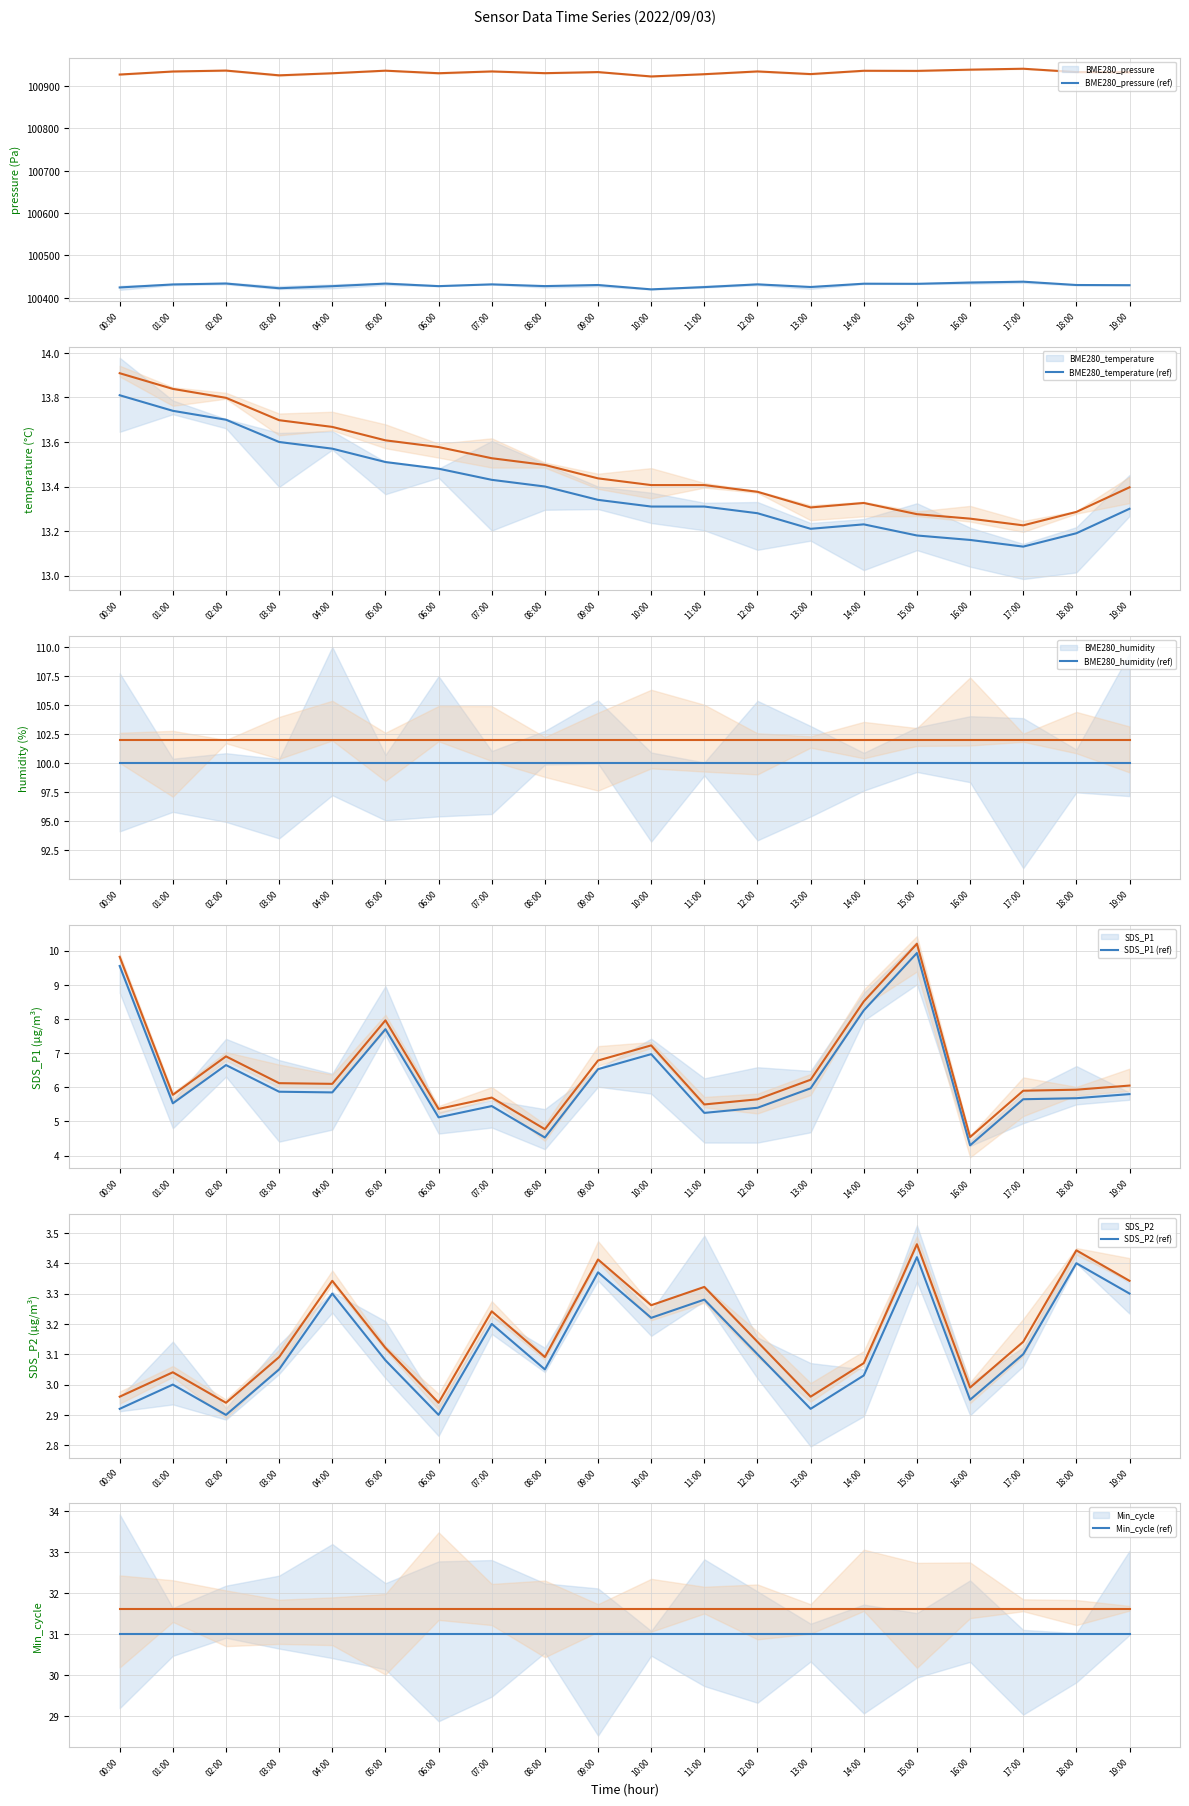

At which category does SDS_P1 reach its first local peak?

02:00